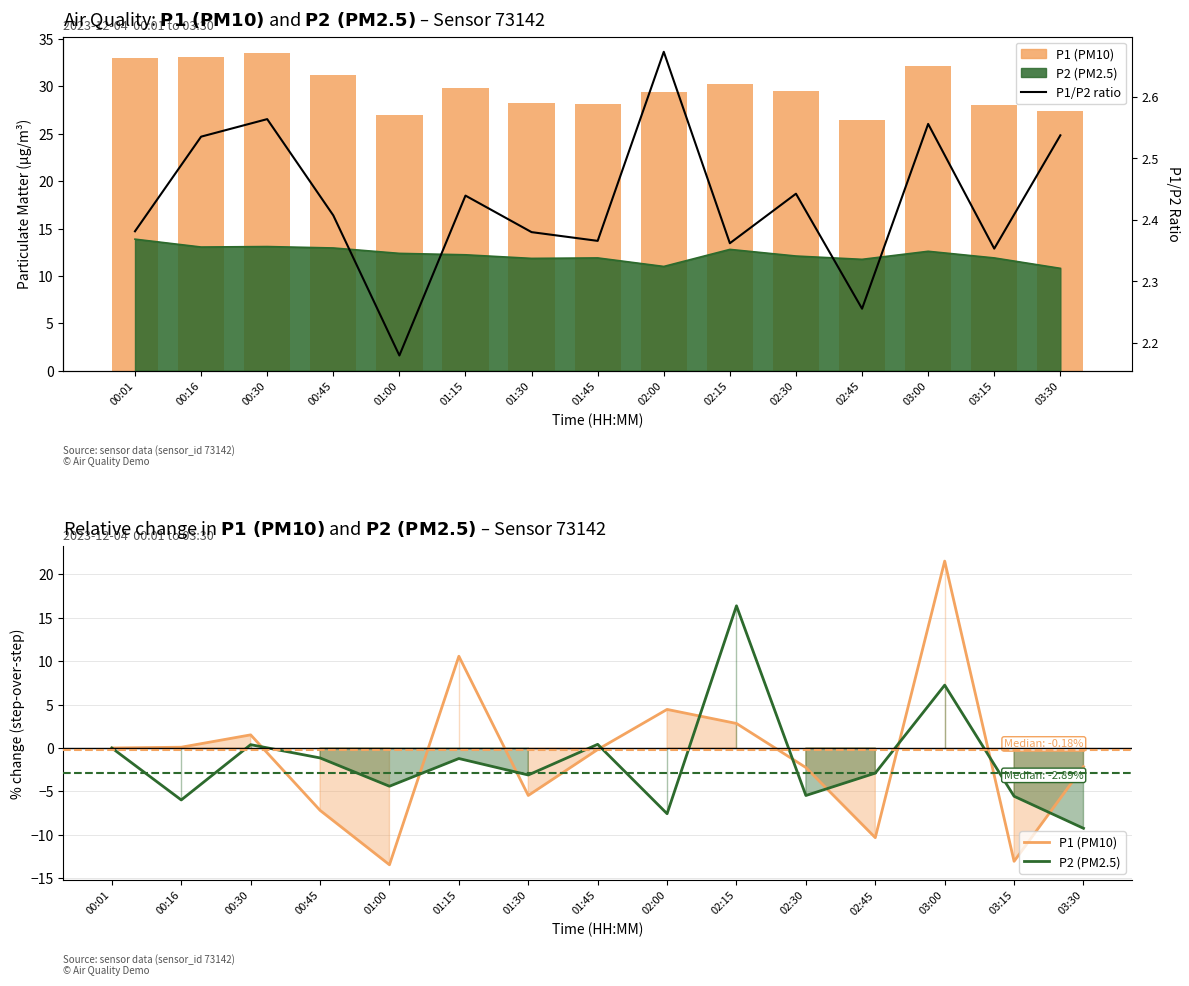

What is the sum of all P1 (PM10) values?

447.3